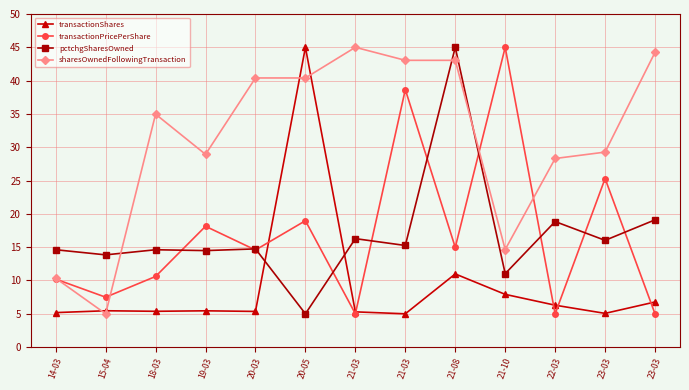

Is it true that transactionPricePerShare equals 19.0 at 20-05?

True